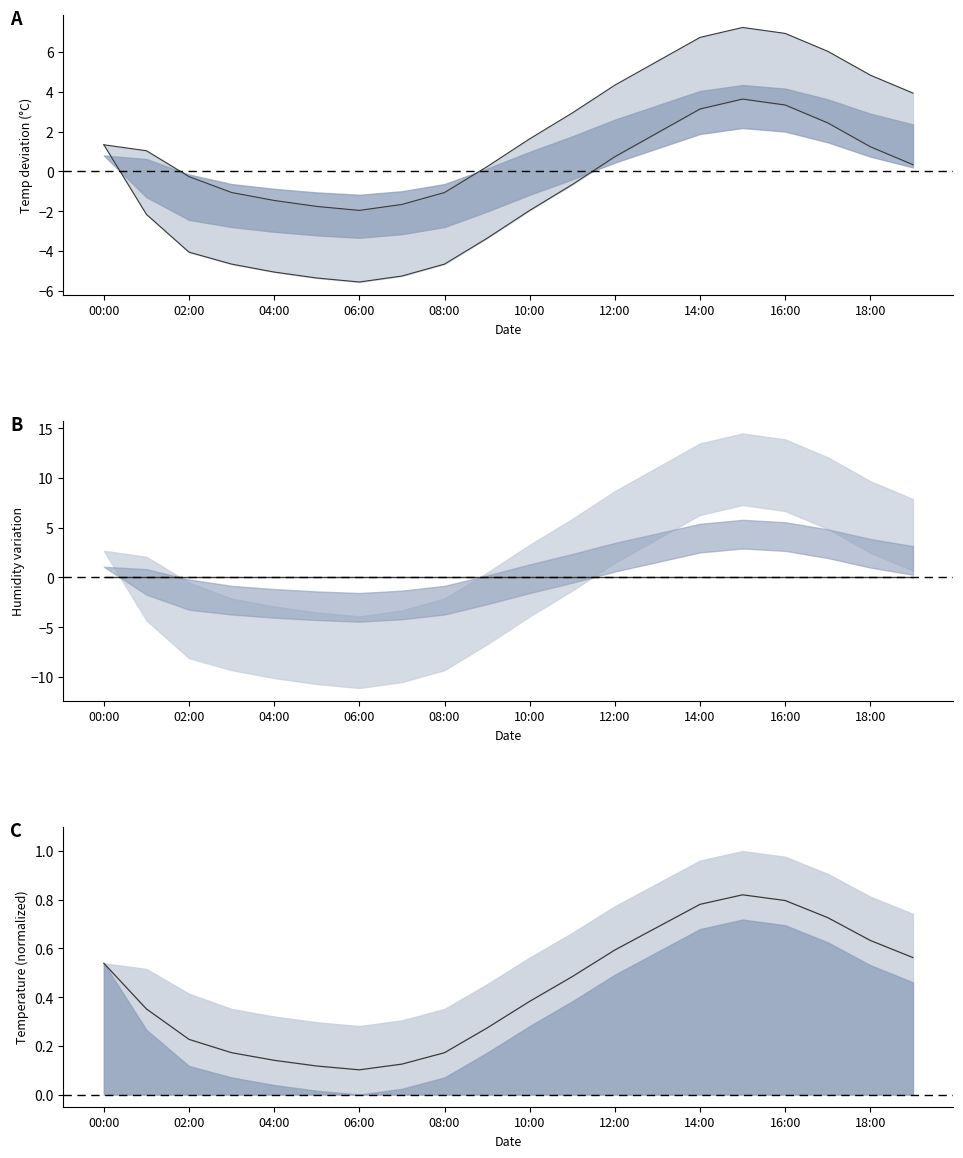

What position from the right is 10:00?

10